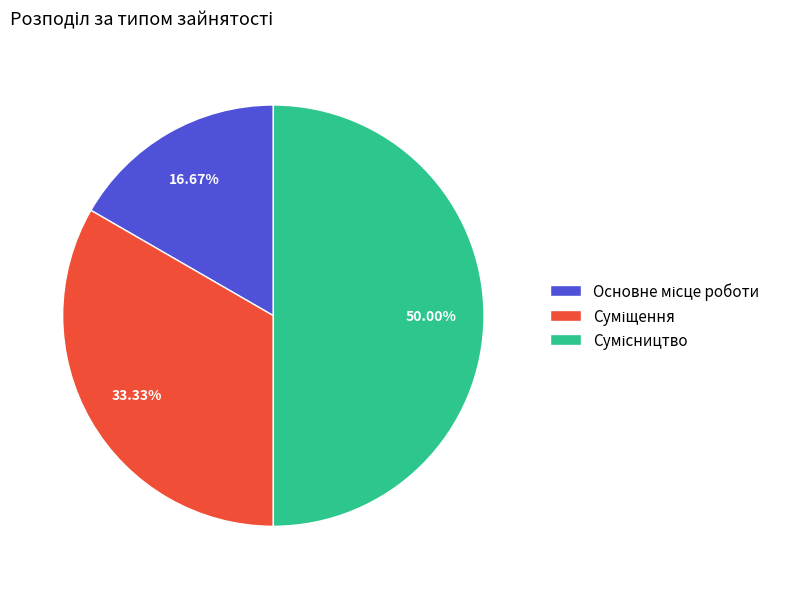

How many slices are in this pie chart?

3